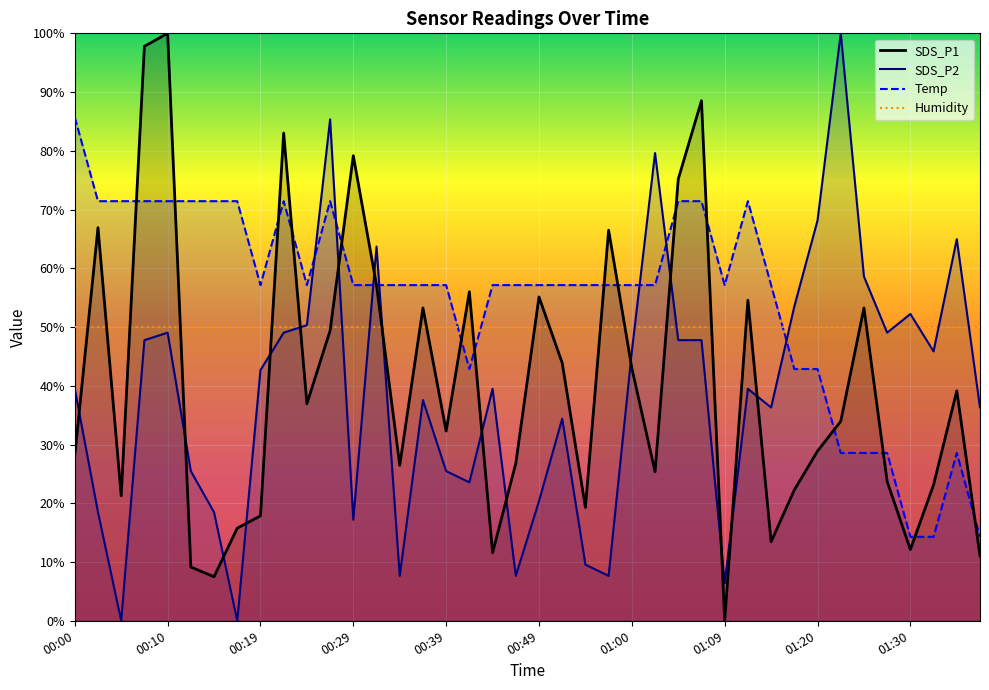

Which series changed the most between 30 and 35?

Temp